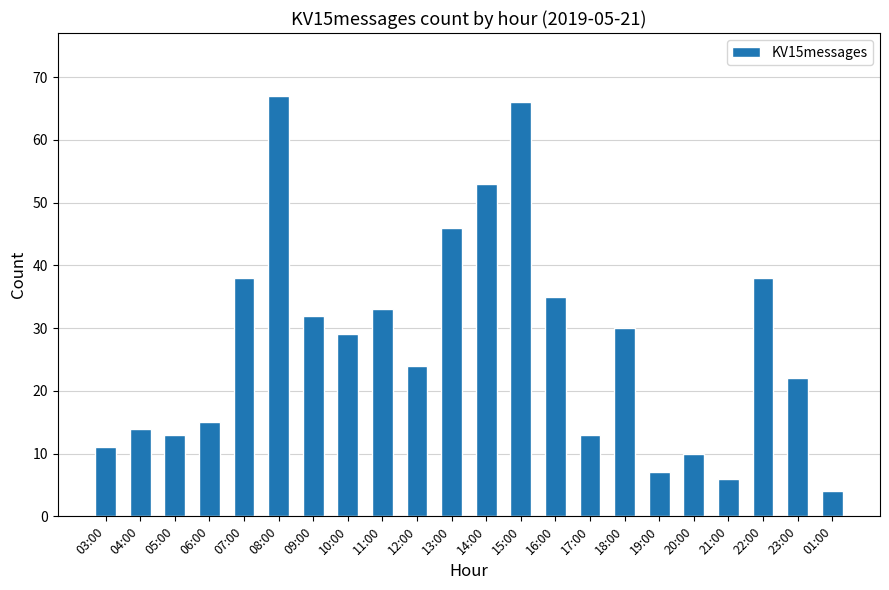

Where does the data first go above 29?

07:00